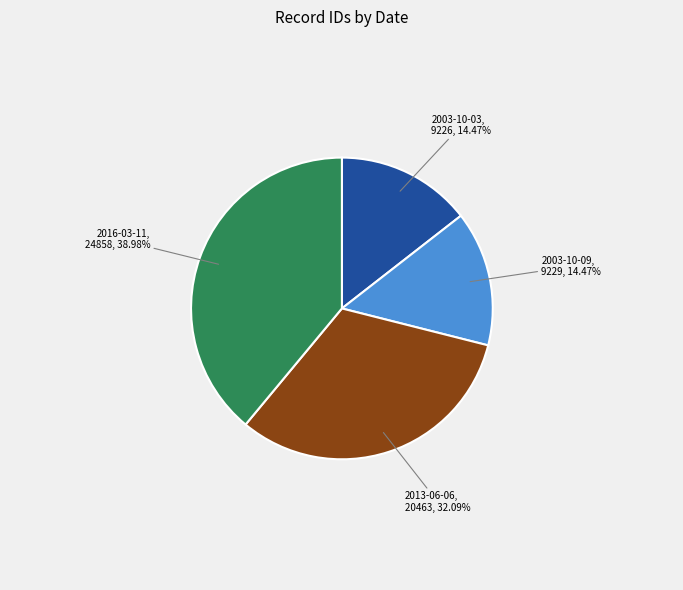

What is the largest slice in the pie chart?

2016-03-11